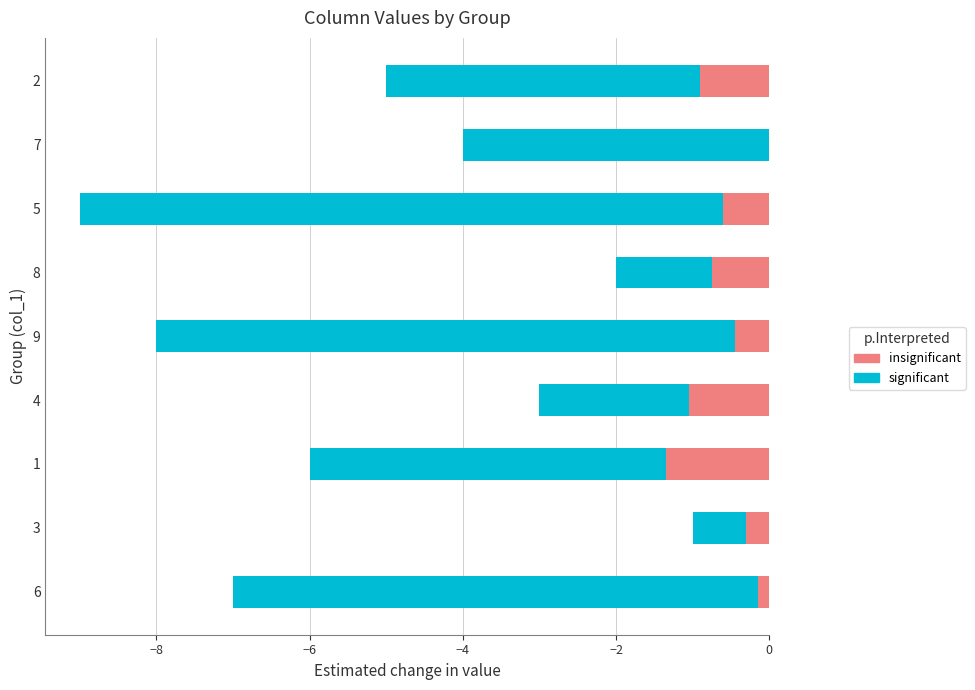

Which series has the widest spread of values?

significant